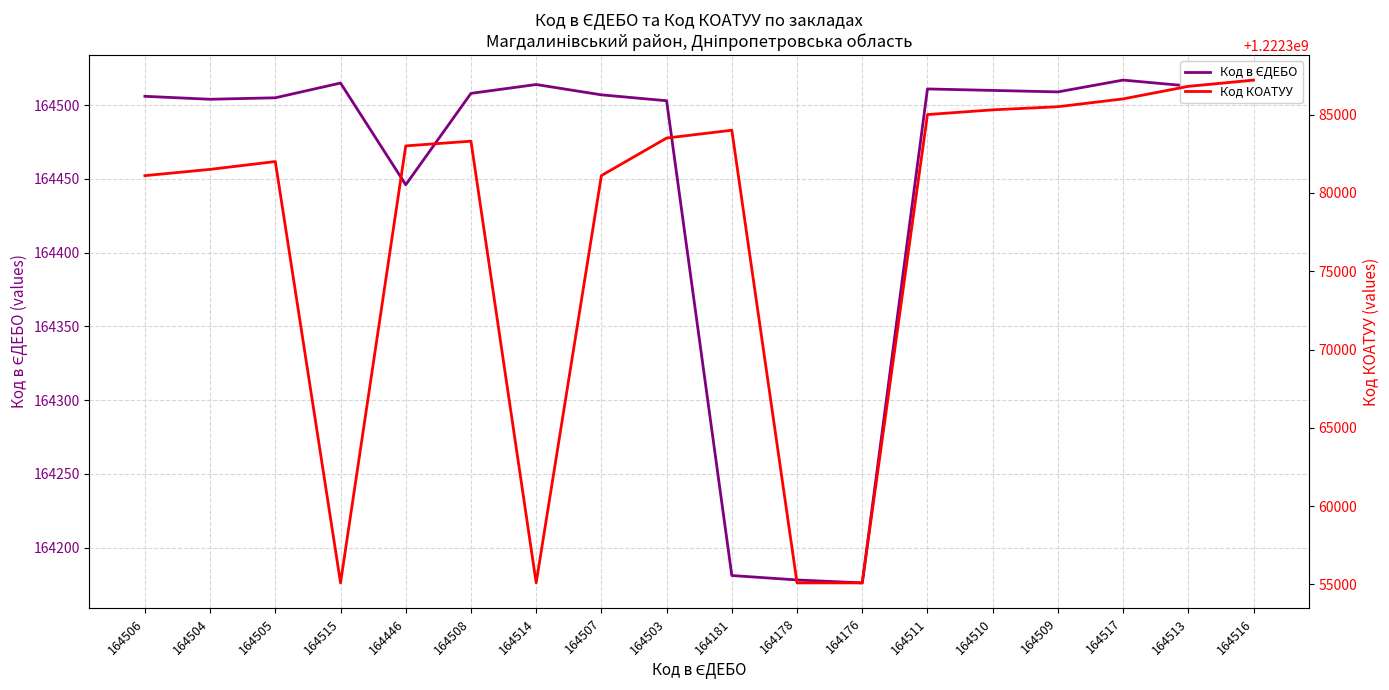

Which category has the highest value in the Код КОАТУУ series?

164516